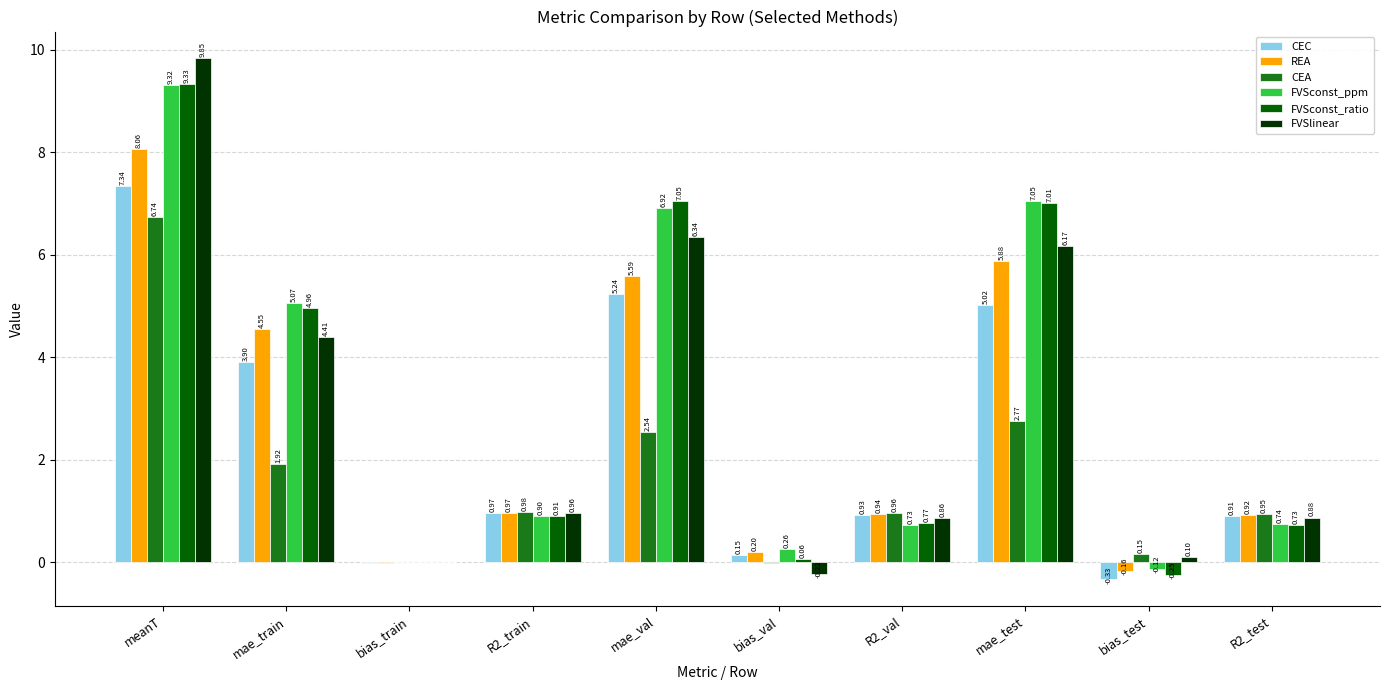

Between mae_val and bias_test, which series saw the biggest shift?

FVSconst_ratio